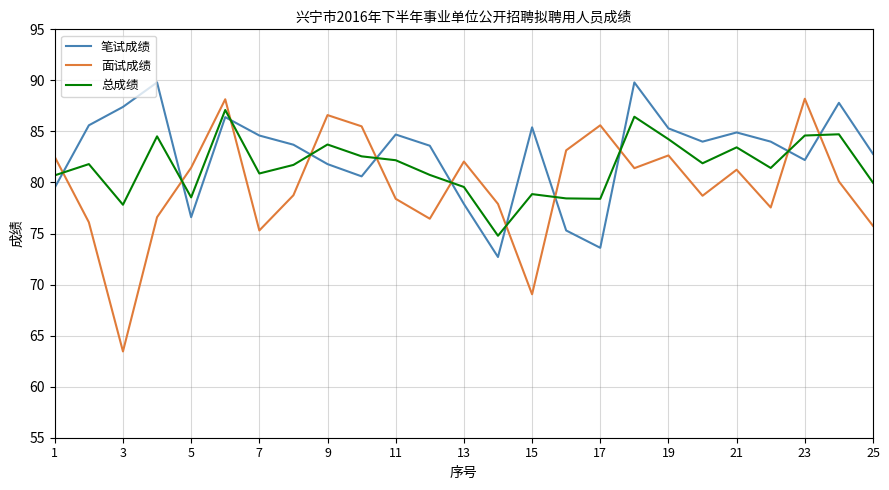

At how many categories does at least one series exceed 79?

24